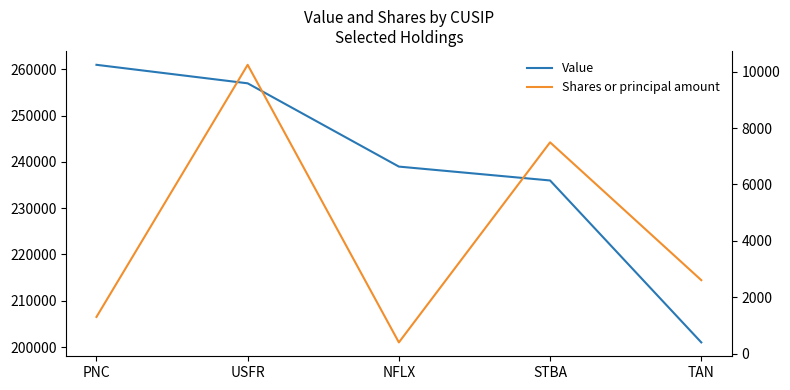

What is the approximate value of Value at STBA, to the nearest 50?

236000